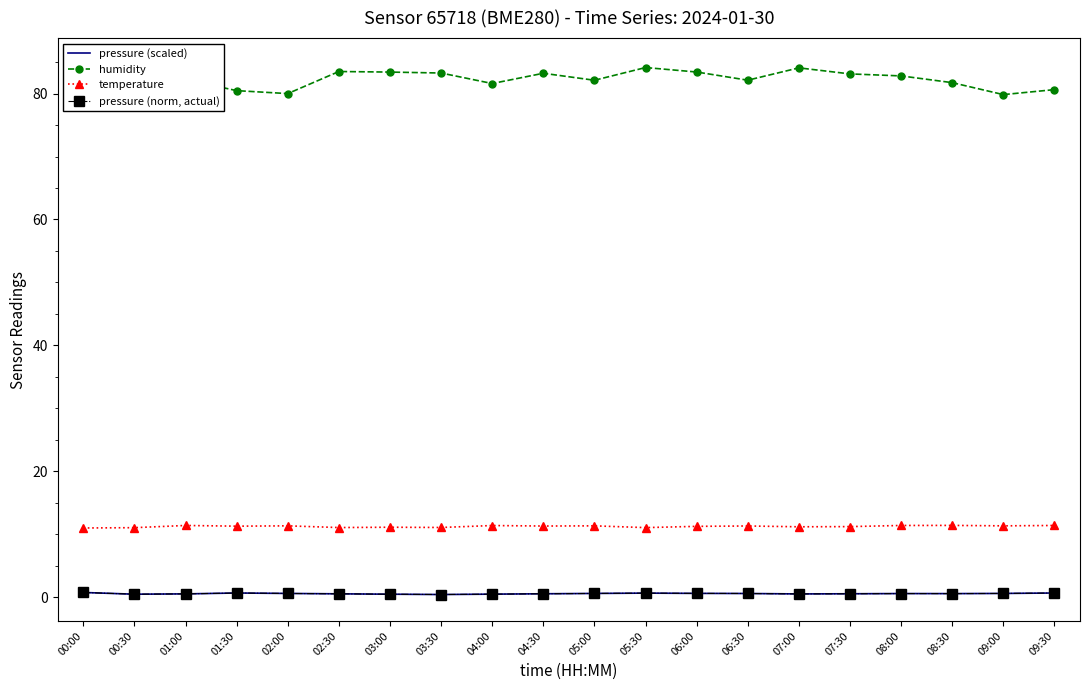

At which label is pressure (scaled) closest to 0?

03:30